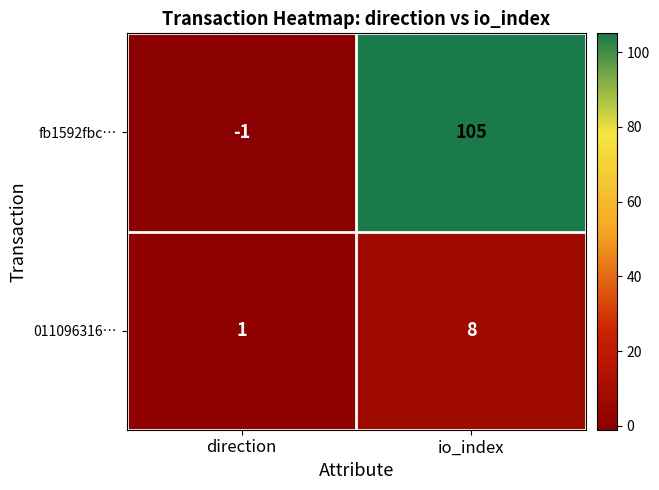

Which series has the widest spread of values?

fb1592fbc…